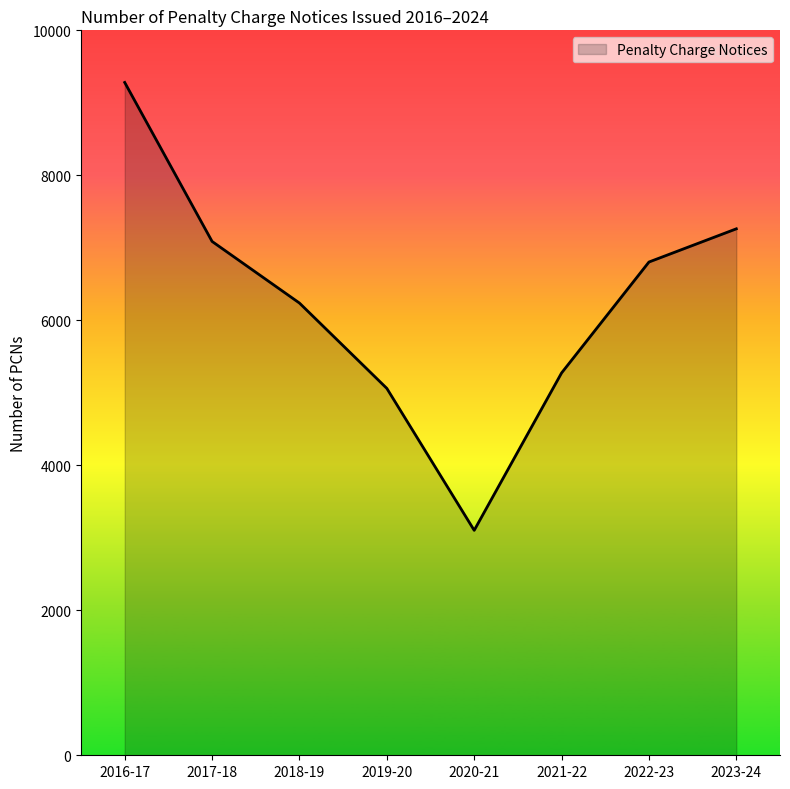

Reading left to right, list all the values displayed in this chart.

2016-17=9281	2017-18=7088	2018-19=6238	2019-20=5061	2020-21=3103	2021-22=5274	2022-23=6804	2023-24=7262